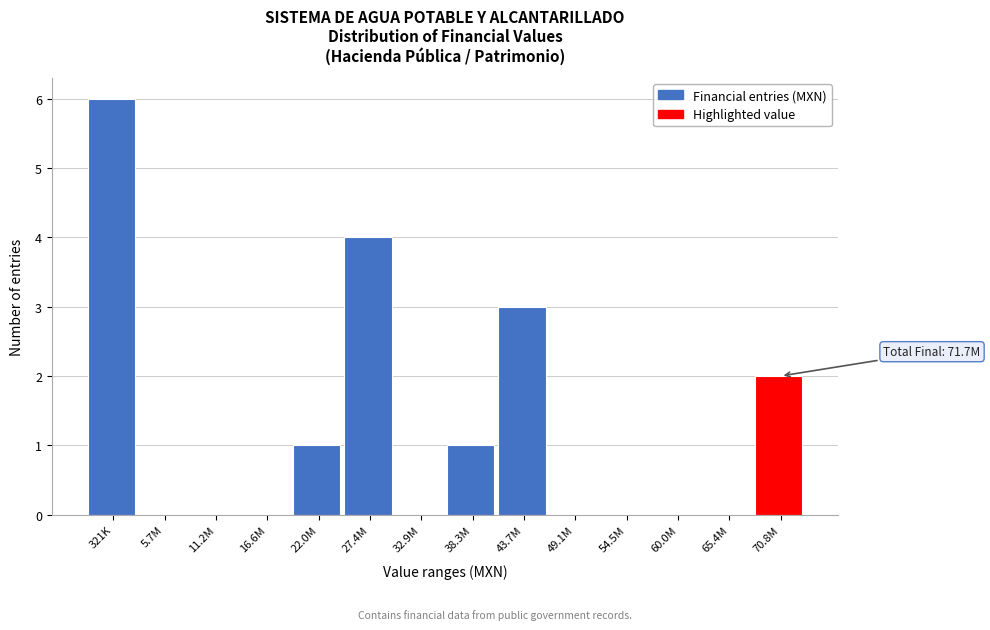

Reading left to right, transcribe all the data shown in this chart.

321K=6	5.7M=0	11.2M=0	16.6M=0	22.0M=1	27.4M=4	32.9M=0	38.3M=1	43.7M=3	49.1M=0	54.5M=0	60.0M=0	65.4M=0	70.8M=2